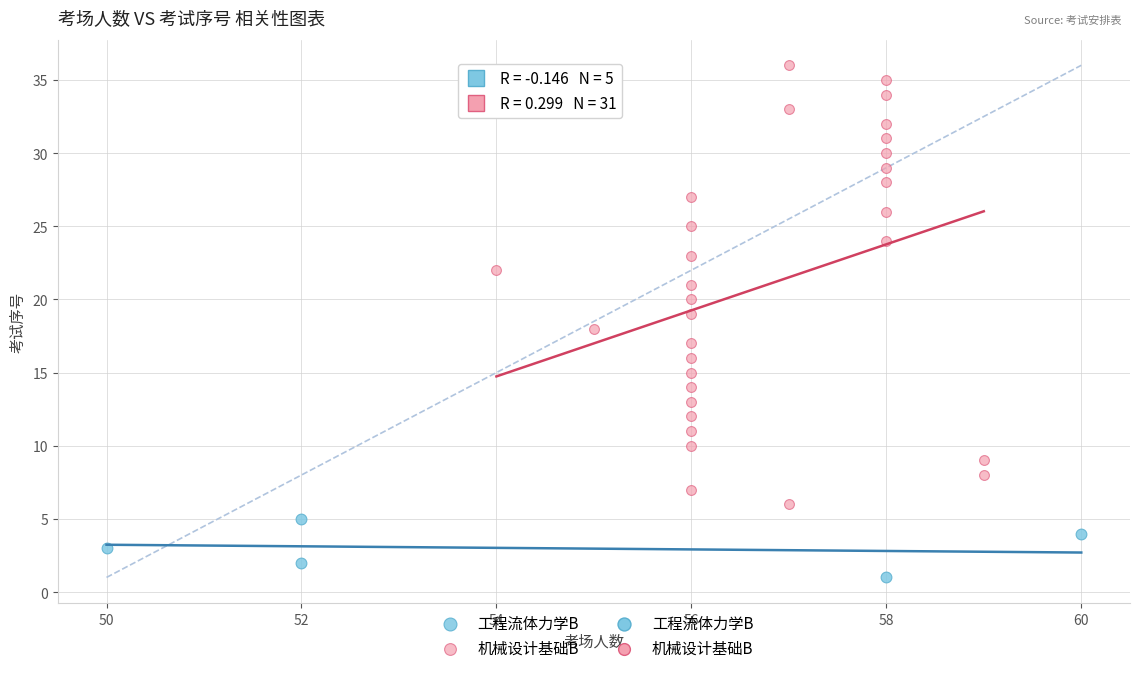

Which series has the widest spread of Y values?

机械设计基础B